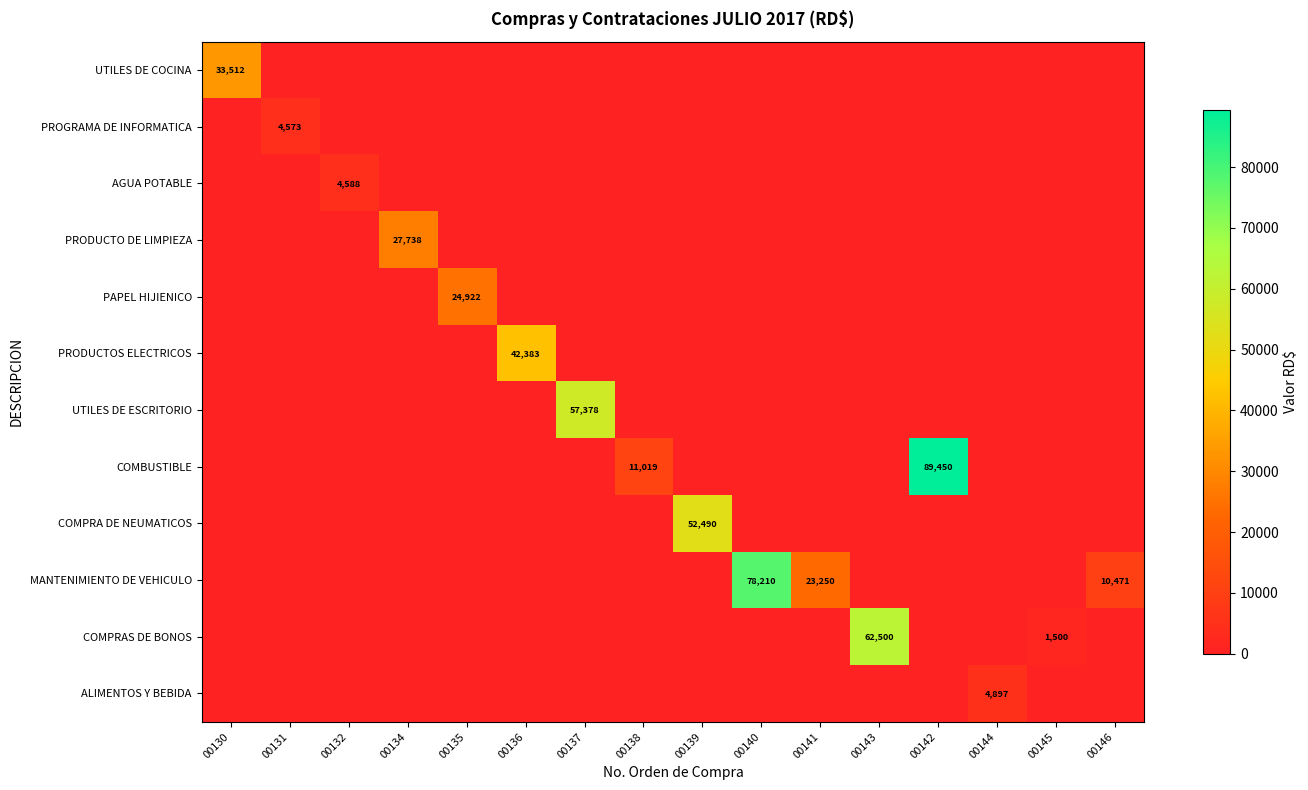

How many series are shown in this chart?

12